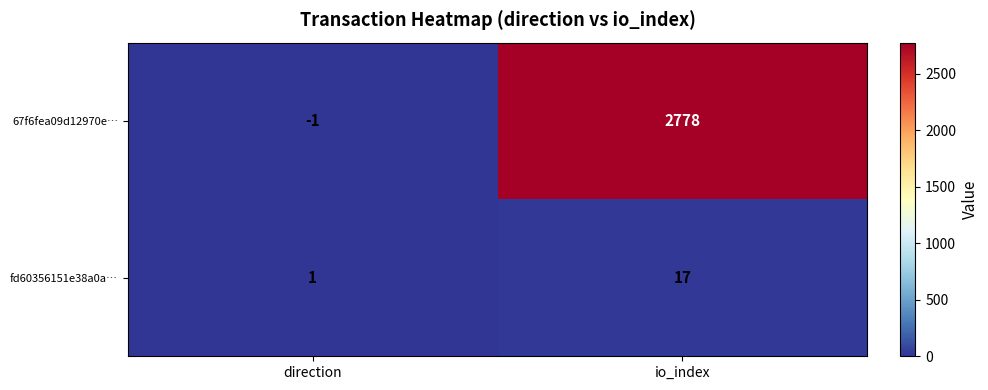

Count the number of data series in this chart.

2